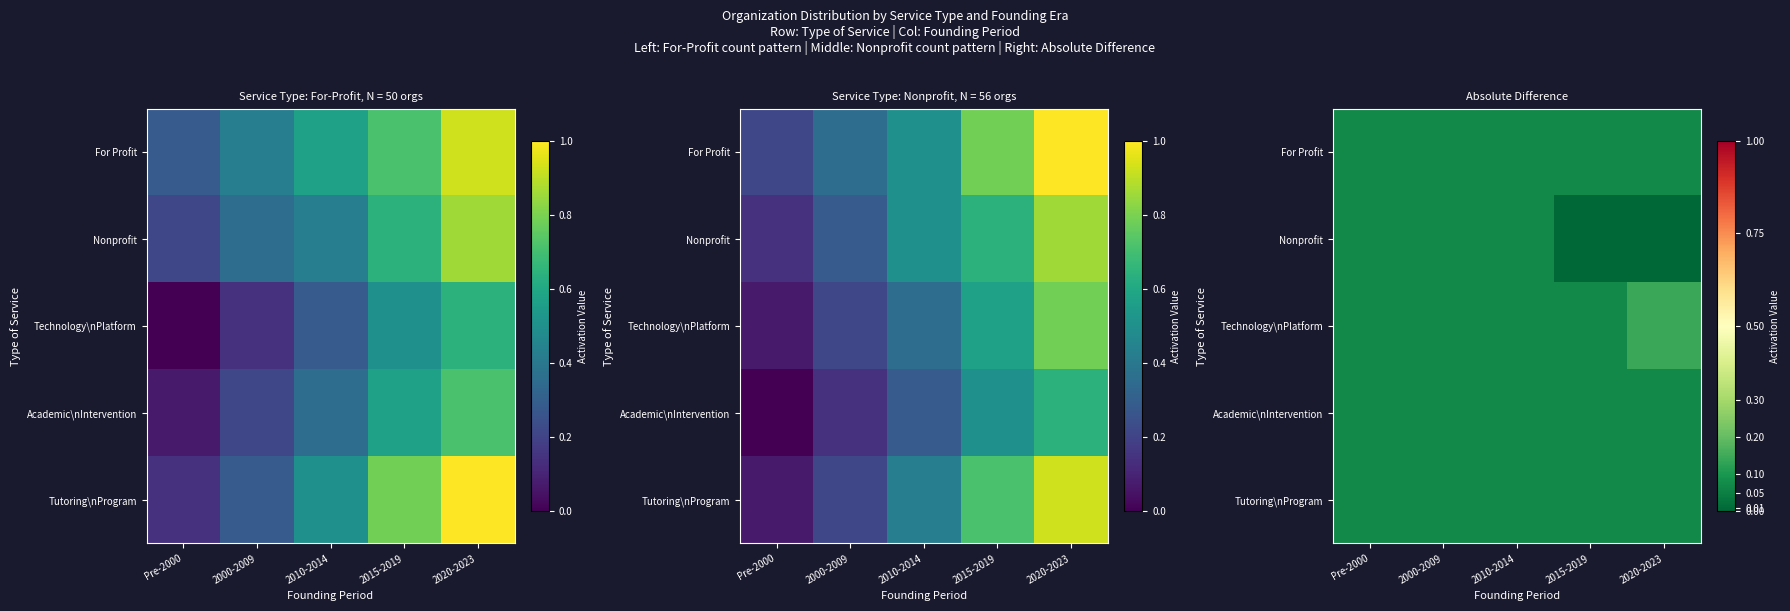

Which series has the widest spread of values?

Nonprofit